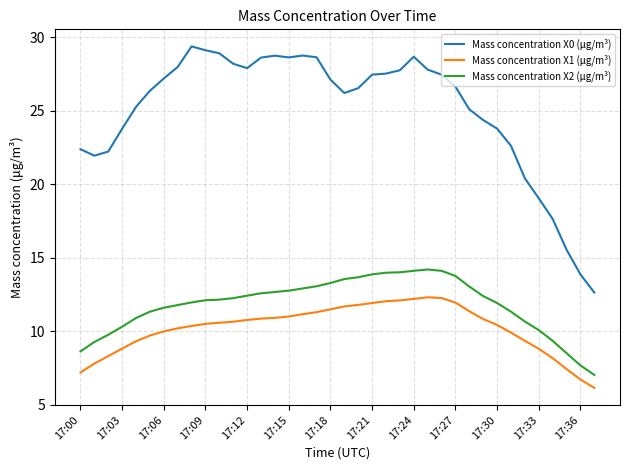

Which series has the largest range (max minus min)?

Mass concentration X0 (μg/m³)